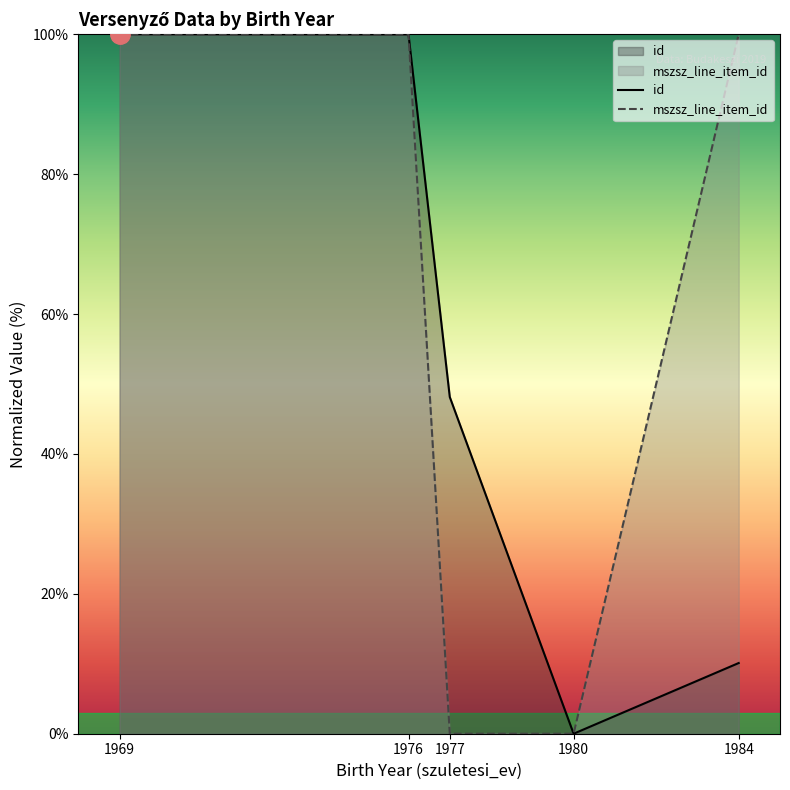

What are all the series names shown in the legend?

id, mszsz_line_item_id